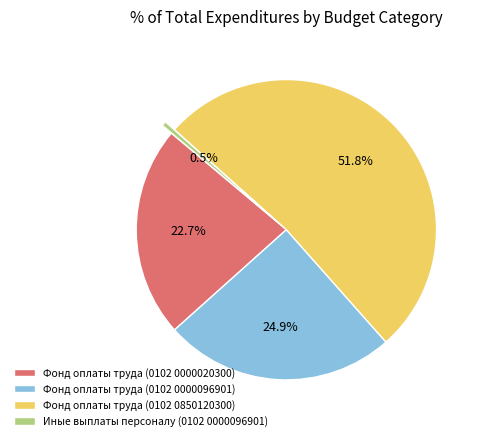

Rank the categories by value from highest to lowest.

Фонд оплаты труда (0102 0850120300), Фонд оплаты труда (0102 0000096901), Фонд оплаты труда (0102 0000020300), Иные выплаты персоналу (0102 0000096901)